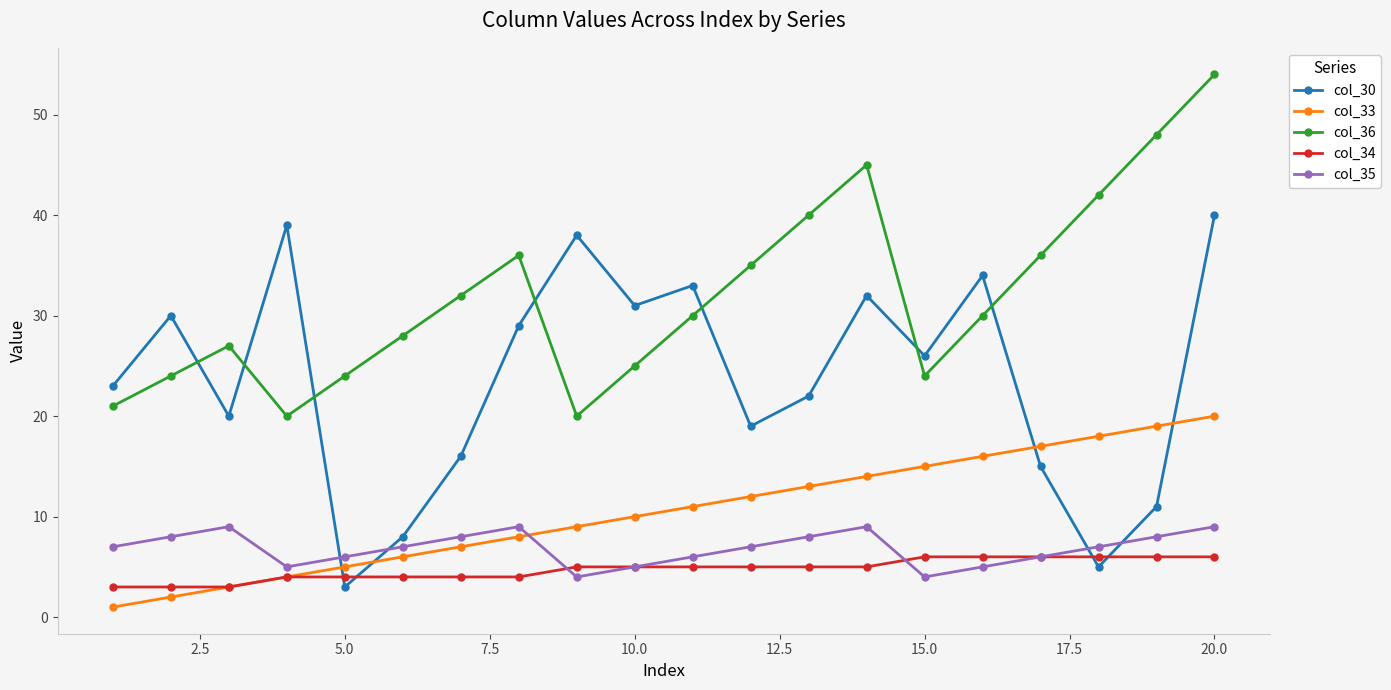

What is the minimum value for col_36?

20